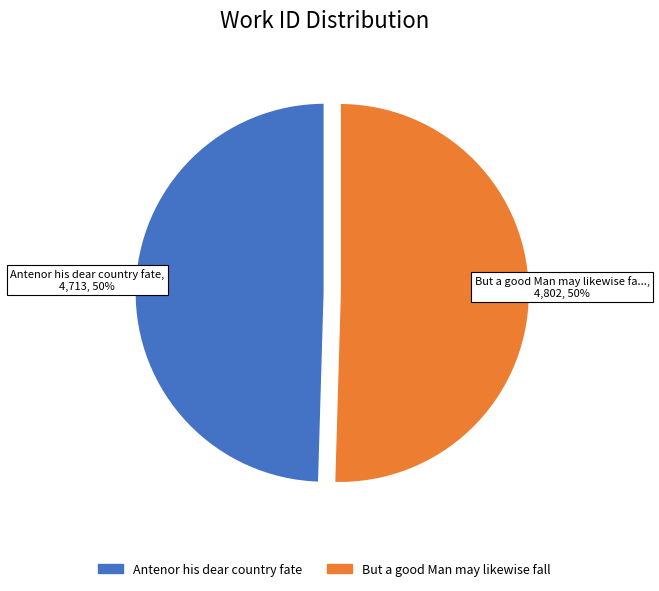

What is the ratio of the value at Antenor his dear country fate to the value at But a good Man may likewise fall?

1.0